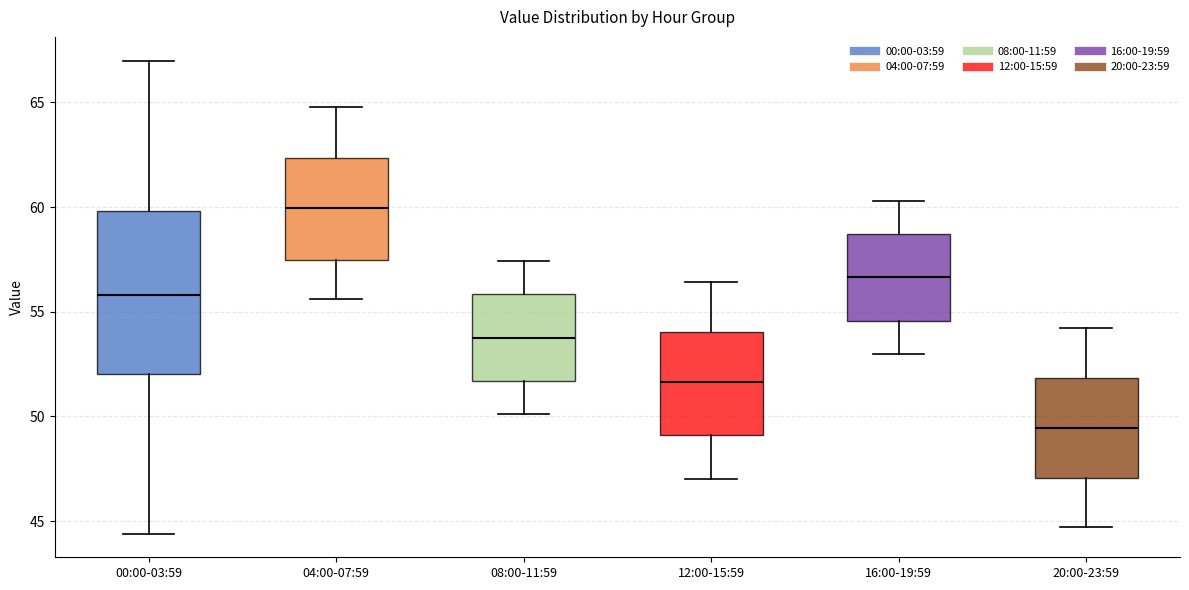

Which box is the tallest, from its lower edge to its upper edge?

00:00-03:59